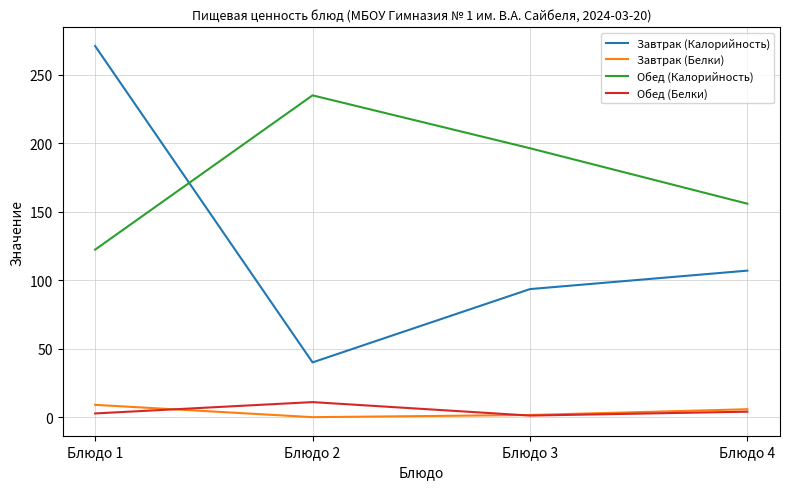

At which label is Обед (Калорийность) closest to 178?

Блюдо 3